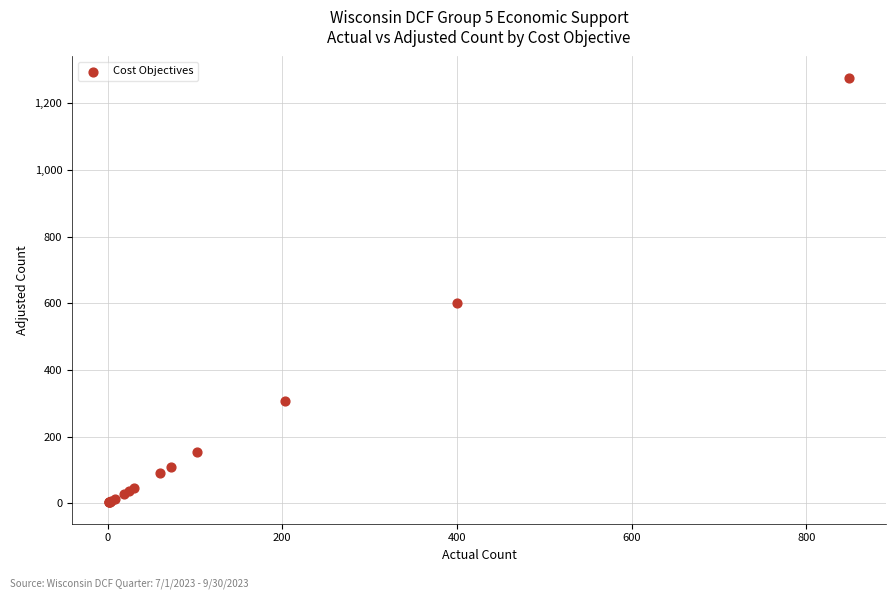

What Y value in the scatter plot is closest to 639?

601.6